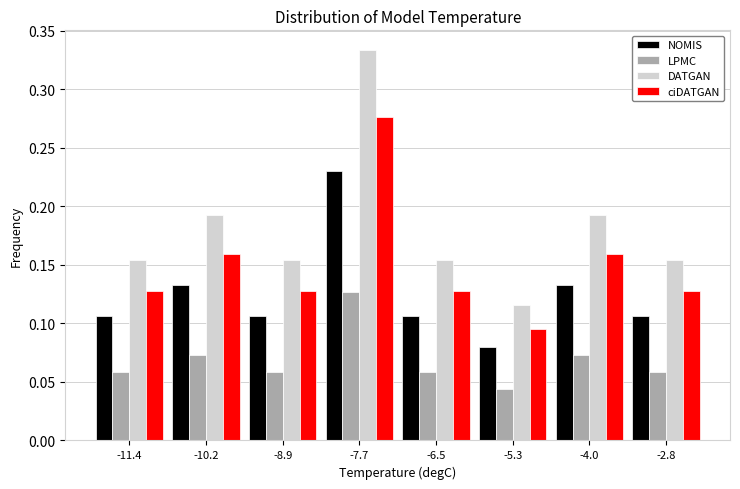

At which label does DATGAN reach its peak?

-7.7